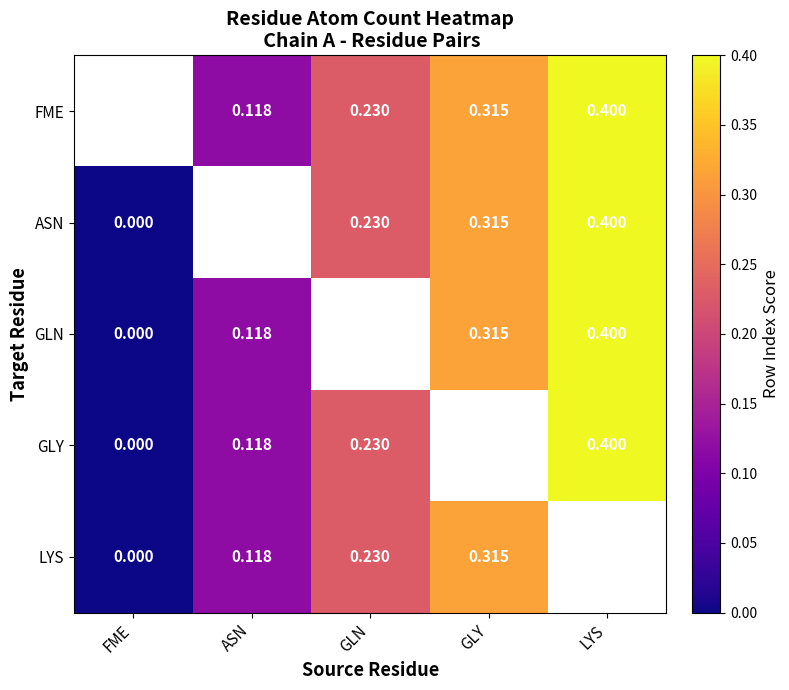

Rank the series at LYS from lowest to highest value.

FME, ASN, GLN, GLY, LYS